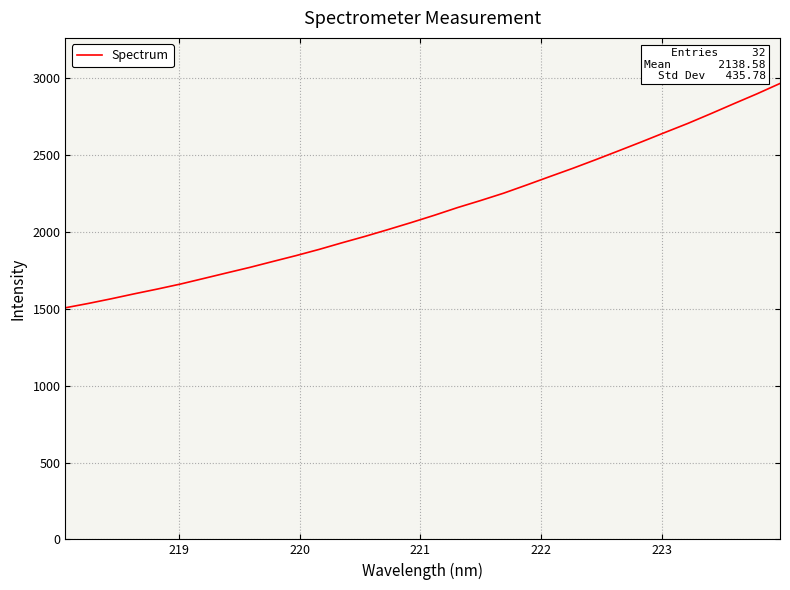

What is the difference between the maximum and minimum values?

1459.4